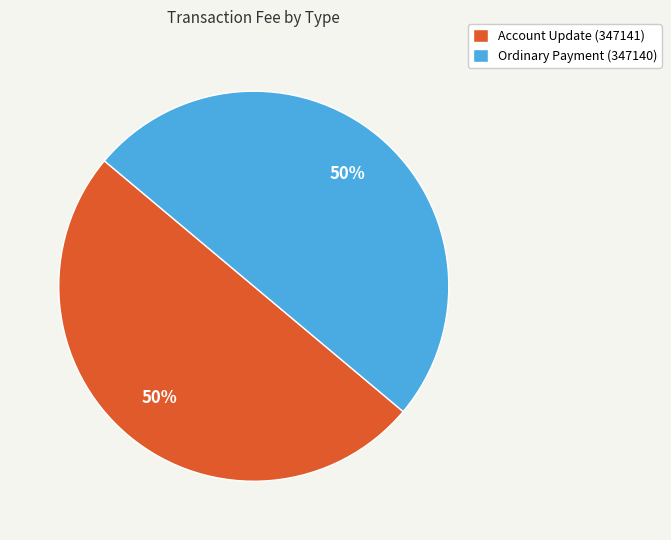

How many slices are in this pie chart?

2